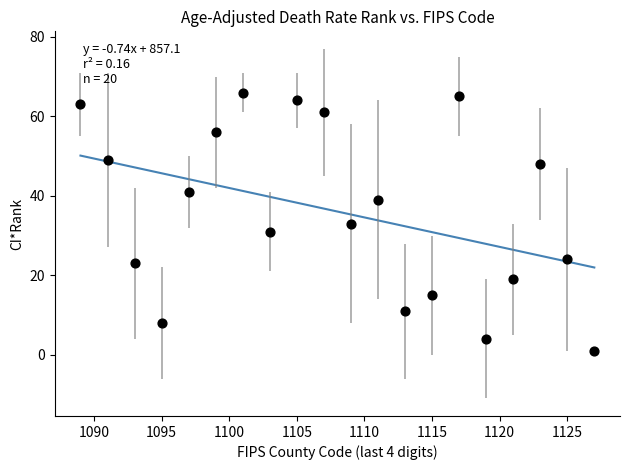

What is the range of X values (max minus min)?

38